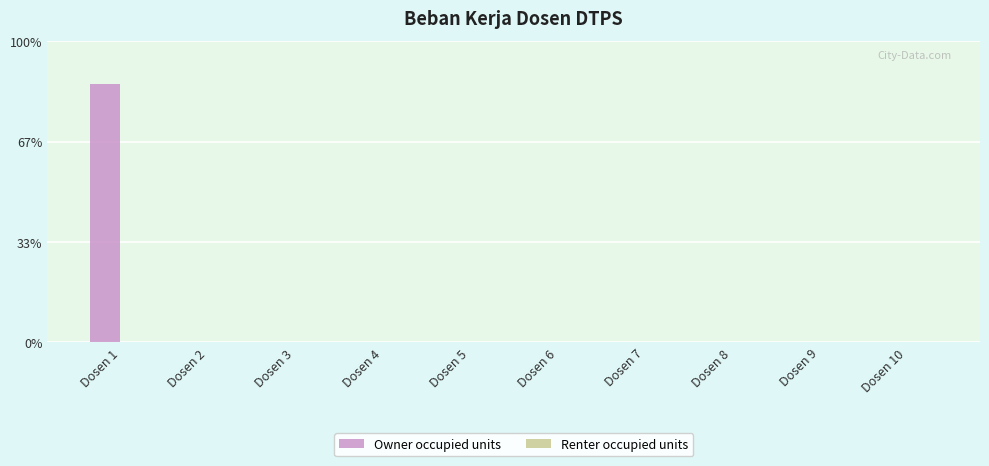

Reading left to right, what are all the values shown in this chart?

Owner occupied units: 6	0	0	0	0	0	0	0	0	0
Renter occupied units: 0	0	0	0	0	0	0	0	0	0